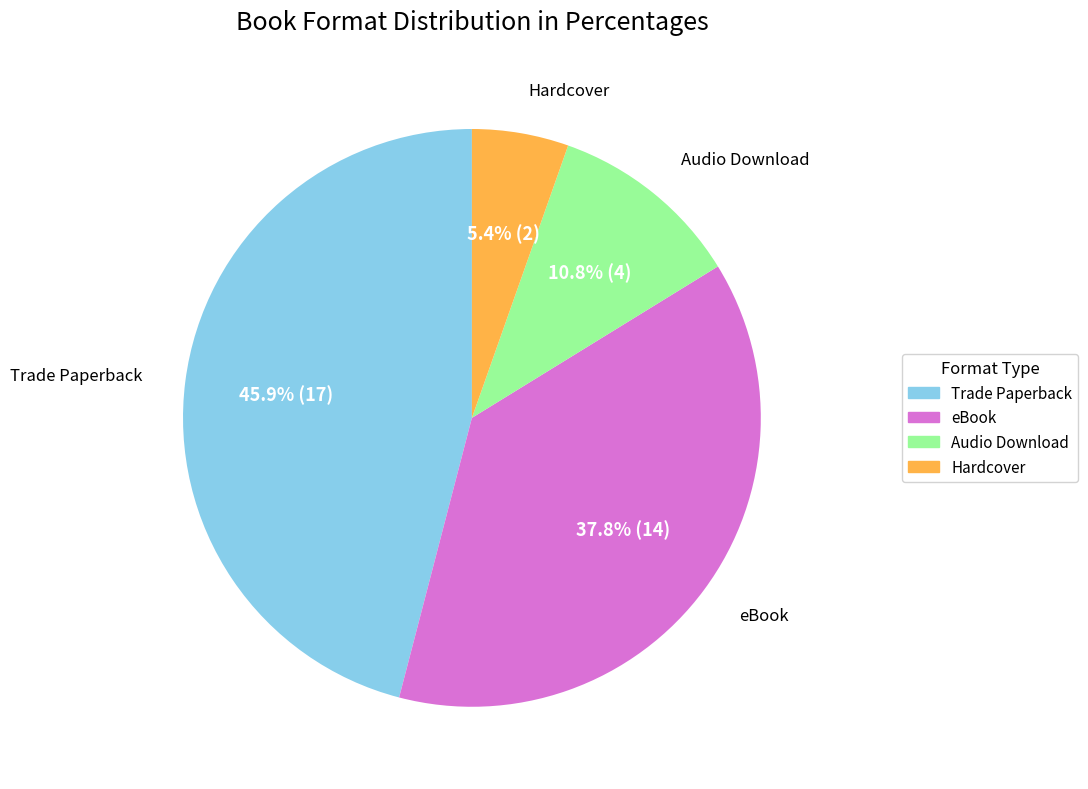

Rank the categories by value from lowest to highest.

Hardcover, Audio Download, eBook, Trade Paperback